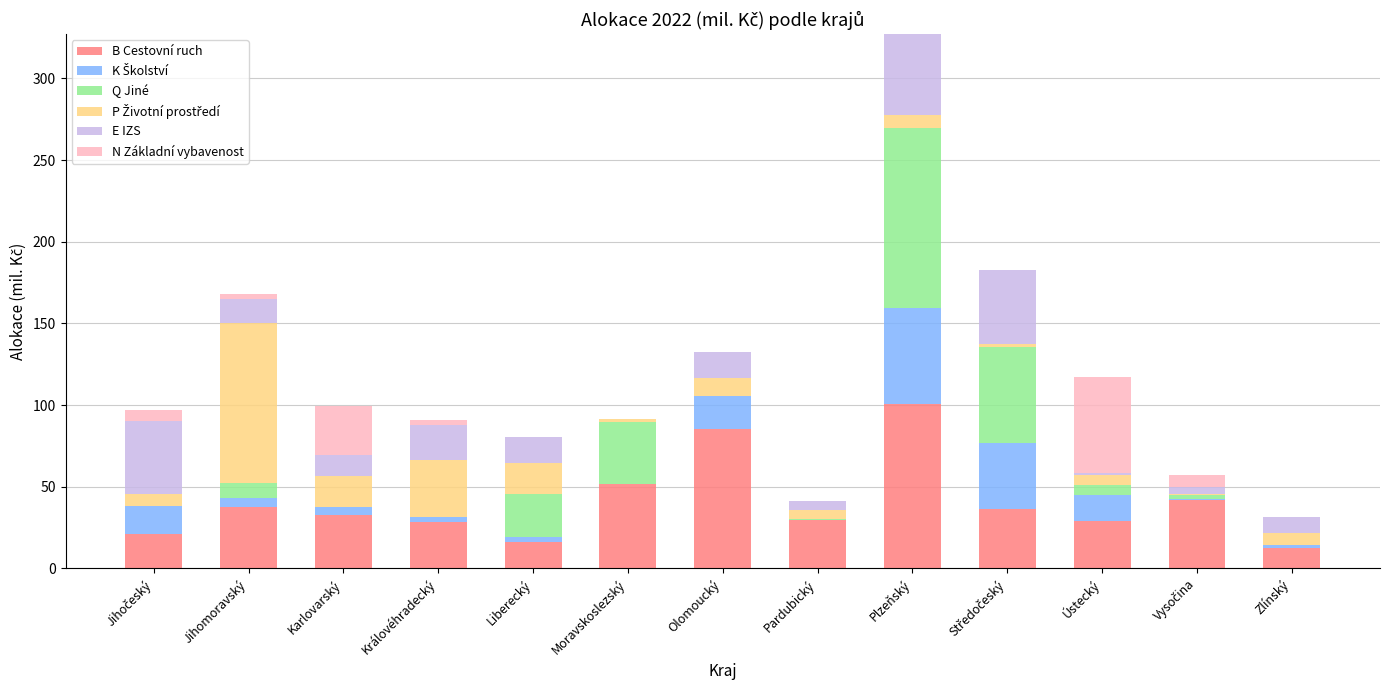

What is the total value across all series at Liberecký?

80.6